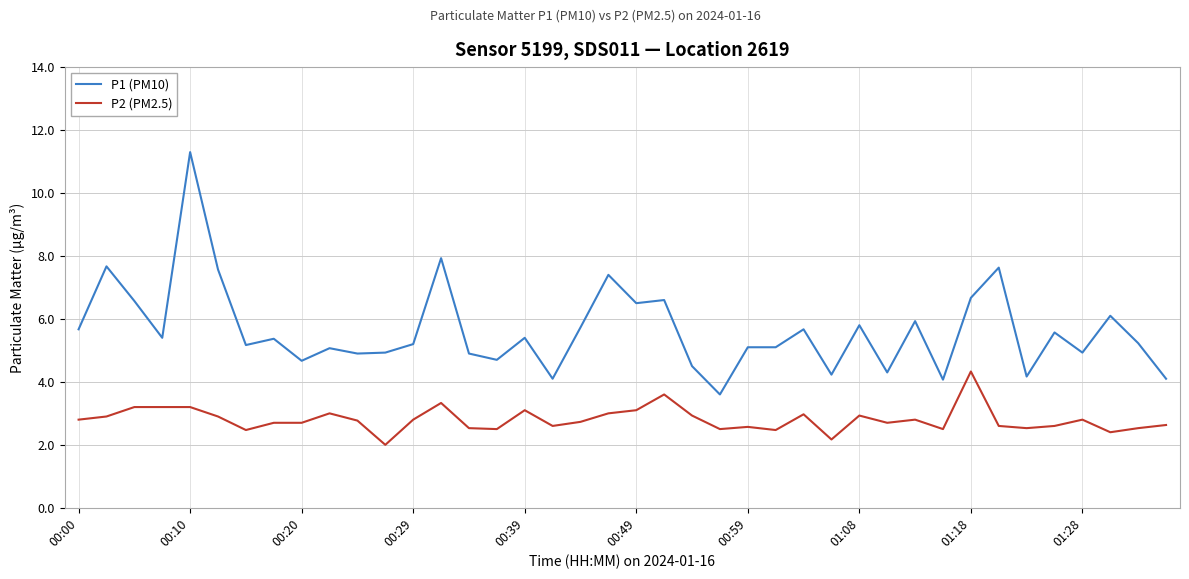

List the series in order of their peak value, highest first.

P1 (PM10), P2 (PM2.5)